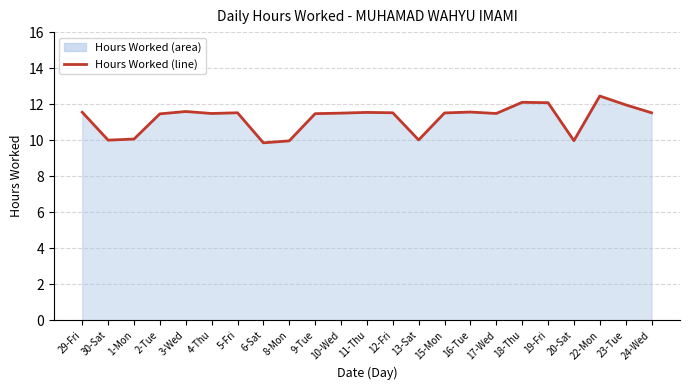

Where is the first local minimum?

30-Sat